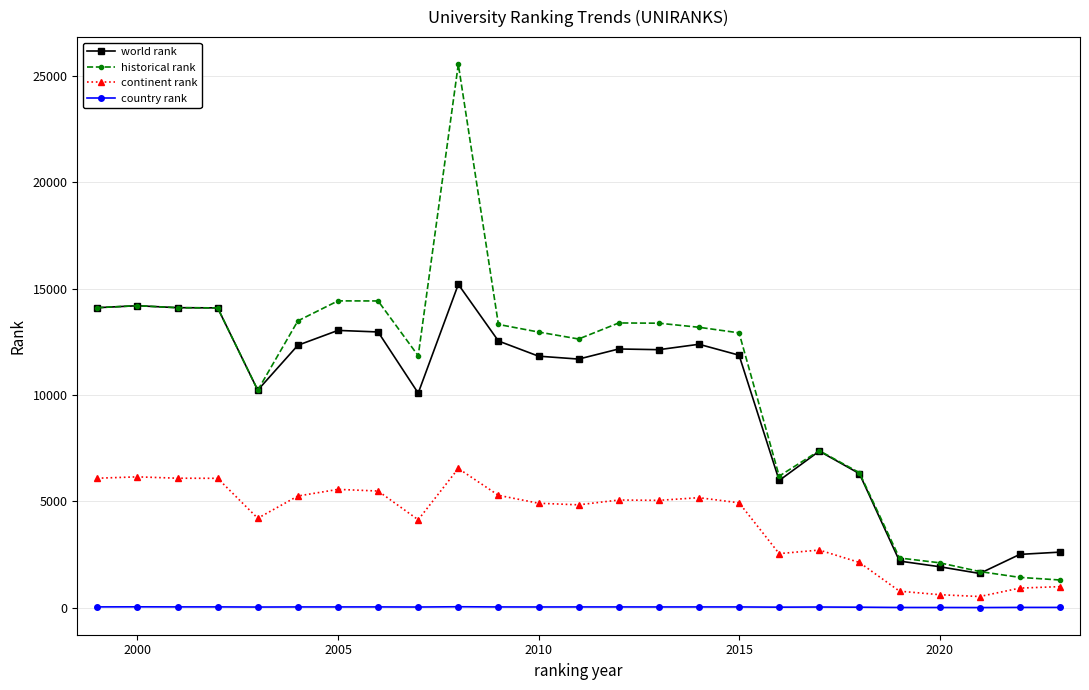

True or false: world rank and continent rank cross at least once.

False